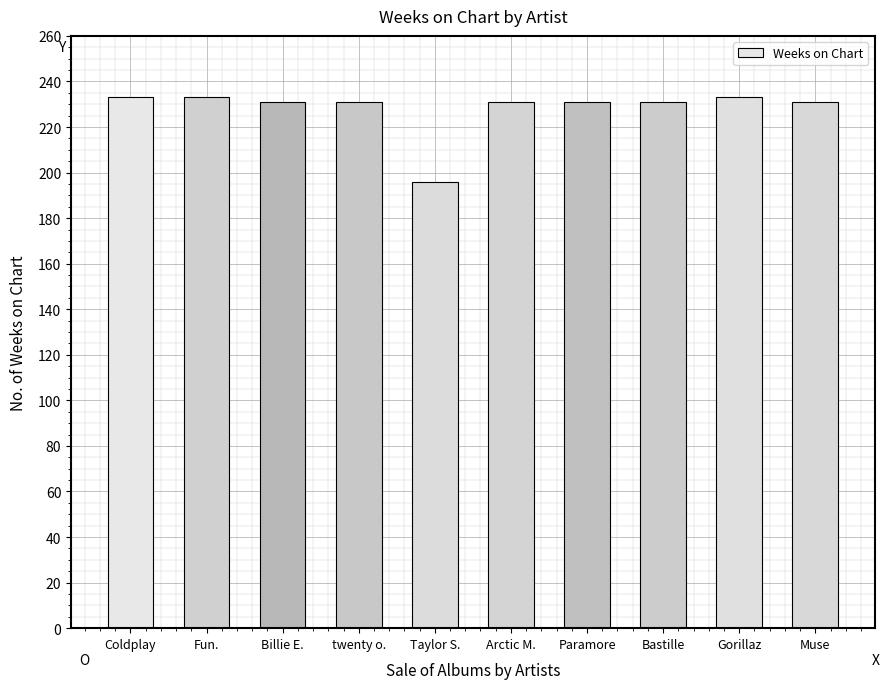

True or false: the data shows 328 at Billie E..

False